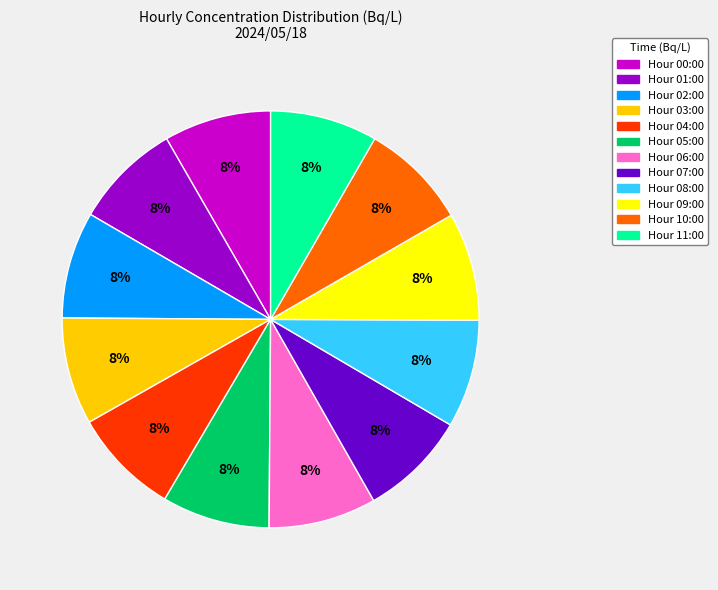

Does any single category account for the majority?

No